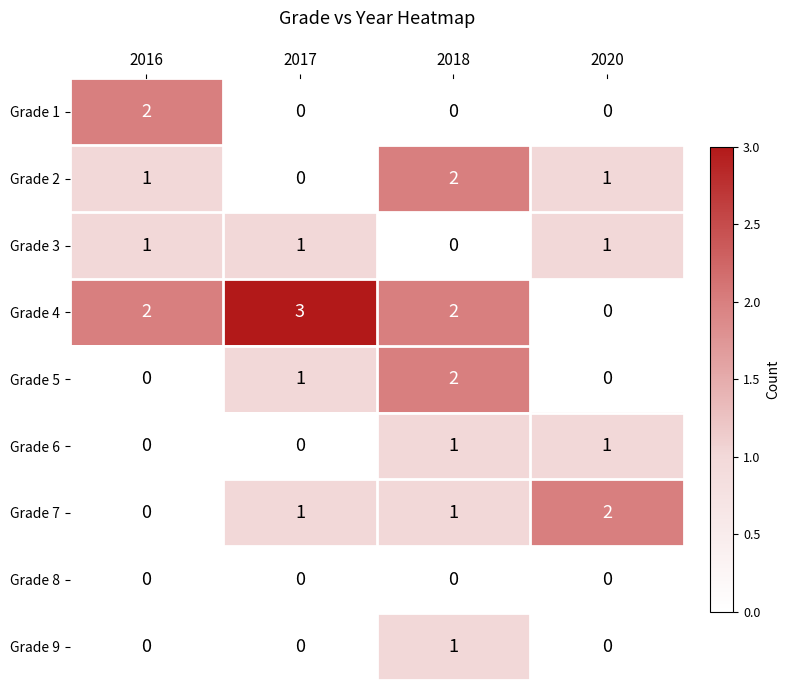

The Grade 1 series shows 0 at 2018. True or false?

True